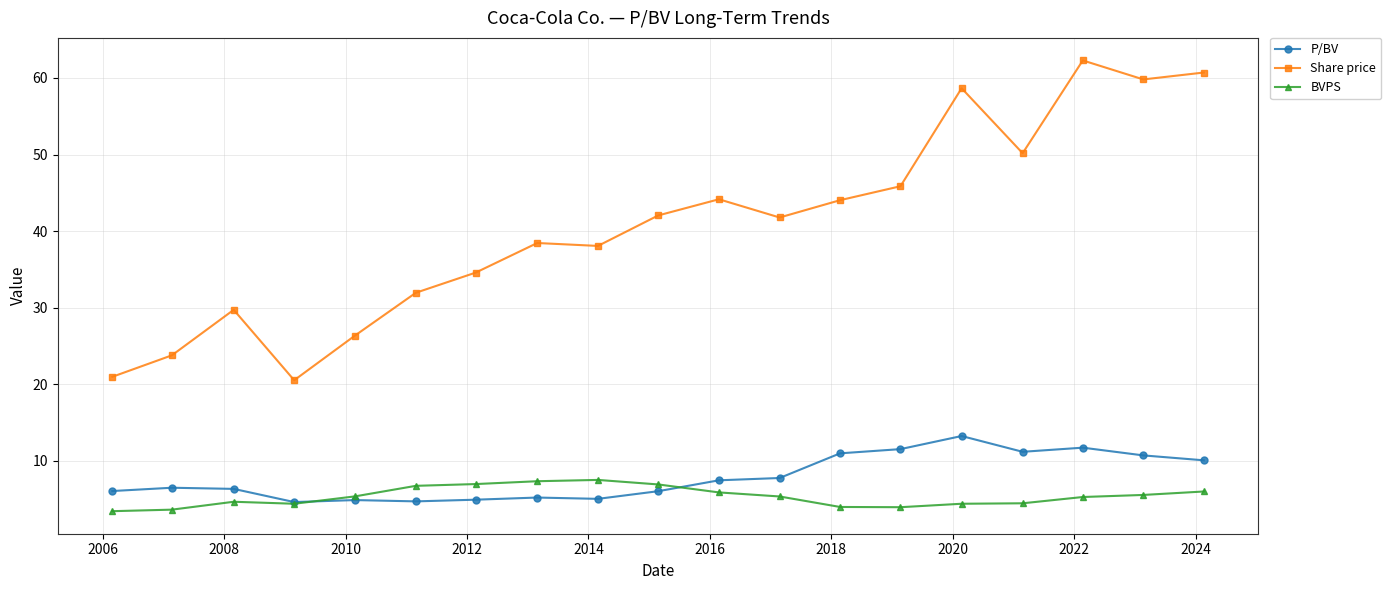

What is the value of the P/BV point at the 18th from the left?

10.7